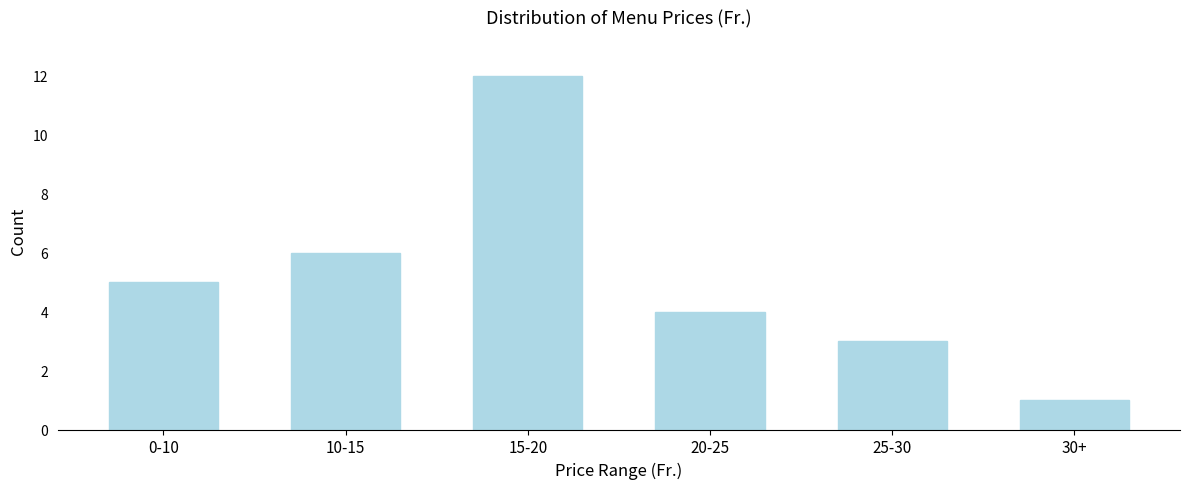

Reading left to right, what are all the values shown in this chart?

0-10=5	10-15=6	15-20=12	20-25=4	25-30=3	30+=1